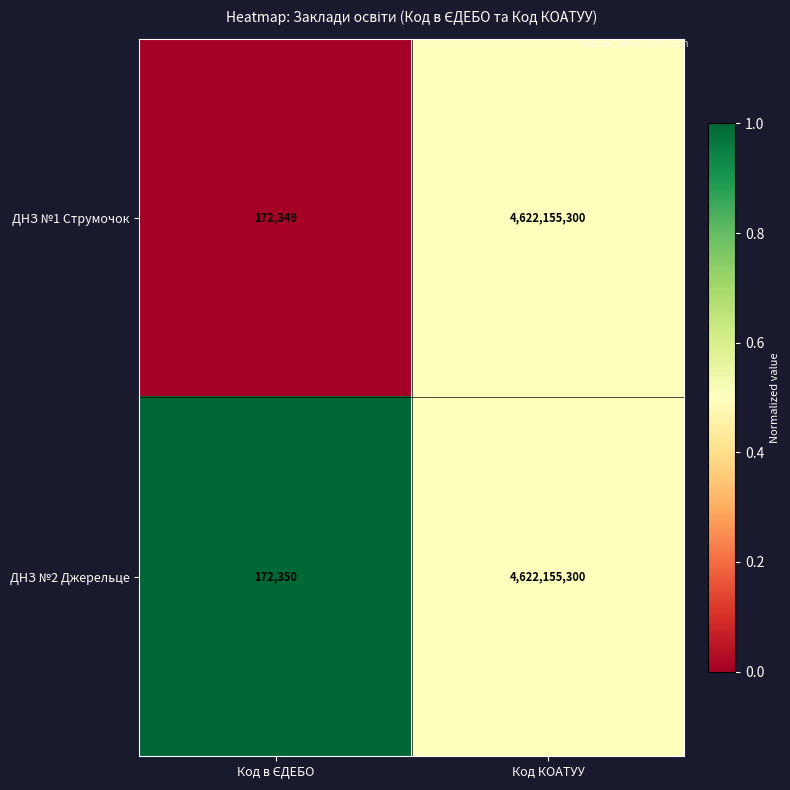

Is it true that ДНЗ №2 Джерельце equals 4622155300 at Код КОАТУУ?

True